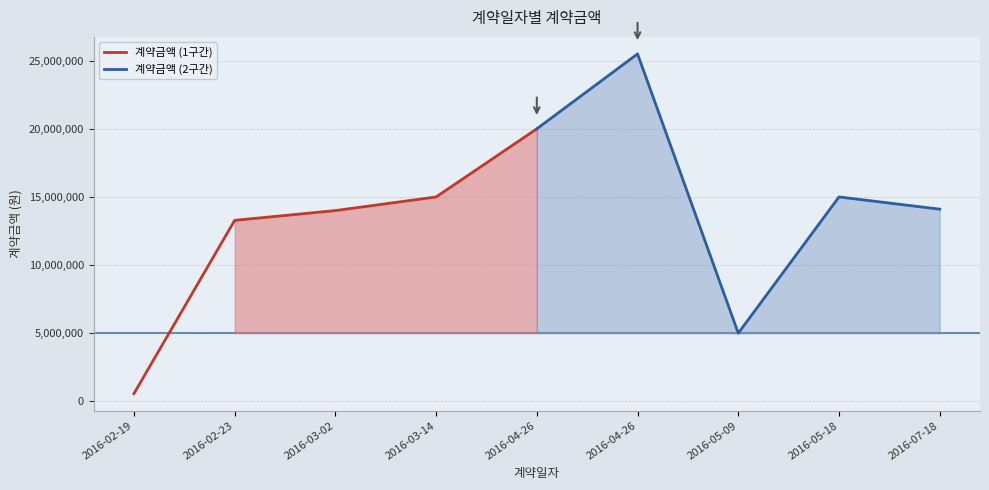

Which category has the lowest value in the 계약금액 (1구간) series?

2016-02-19